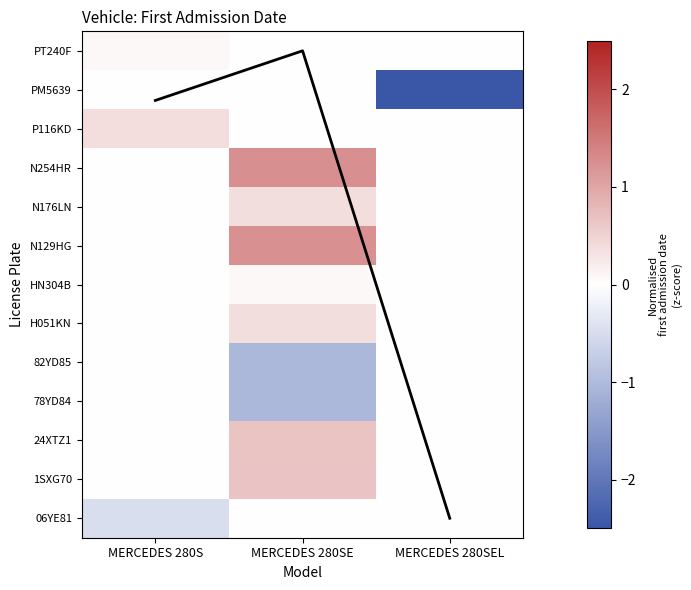

At how many categories does at least one series exceed 0?

2